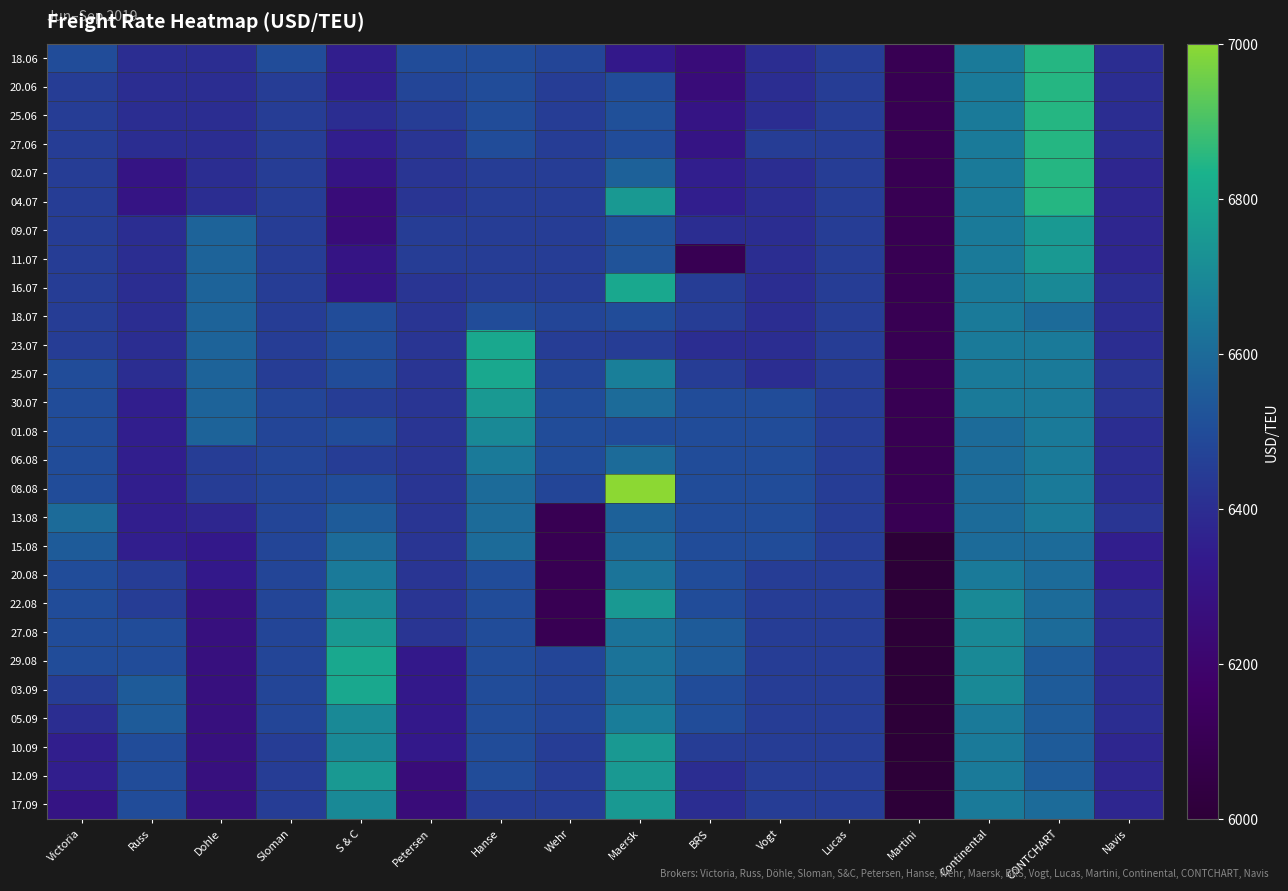

List the series in order of their peak value, lowest first.

15.08, 18.07, 06.08, 13.08, 20.08, 01.08, 05.09, 09.07, 11.07, 30.07, 22.08, 27.08, 10.09, 12.09, 17.09, 16.07, 23.07, 25.07, 29.08, 03.09, 18.06, 20.06, 25.06, 27.06, 02.07, 04.07, 08.08